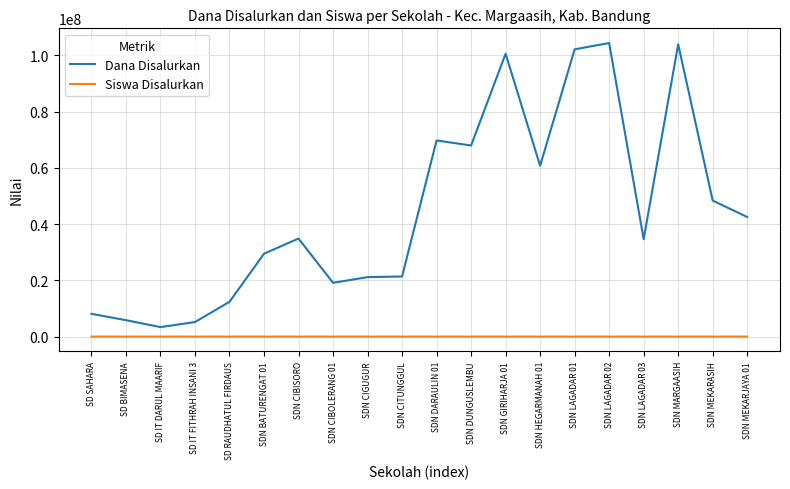

True or false: Dana Disalurkan and Siswa Disalurkan cross at least once.

False